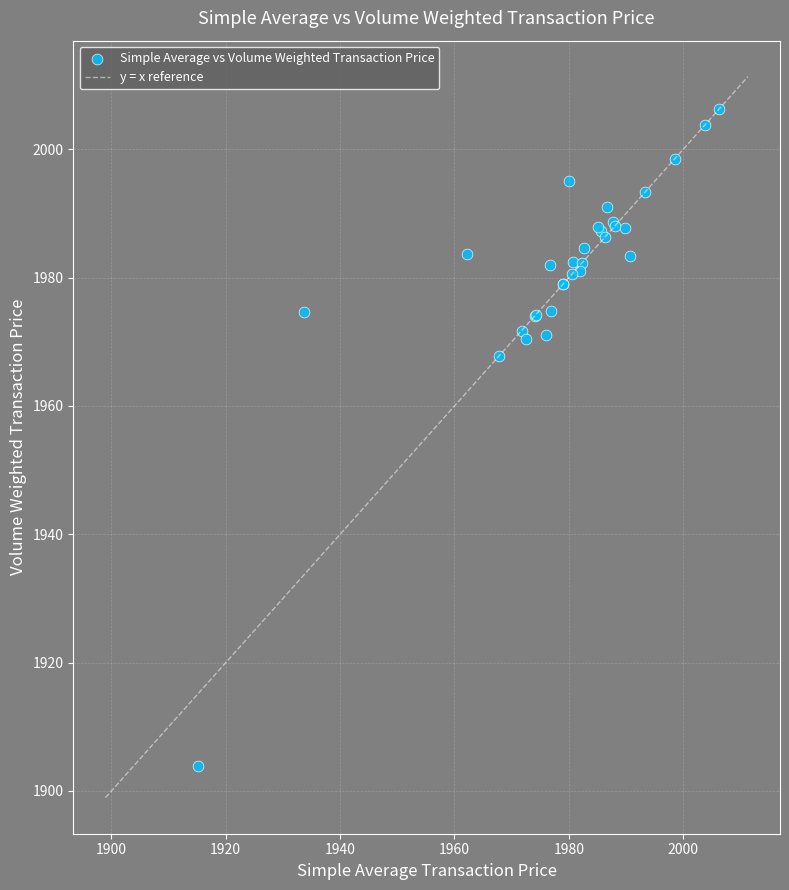

What Y value in the scatter plot is closest to 1955?

1967.8